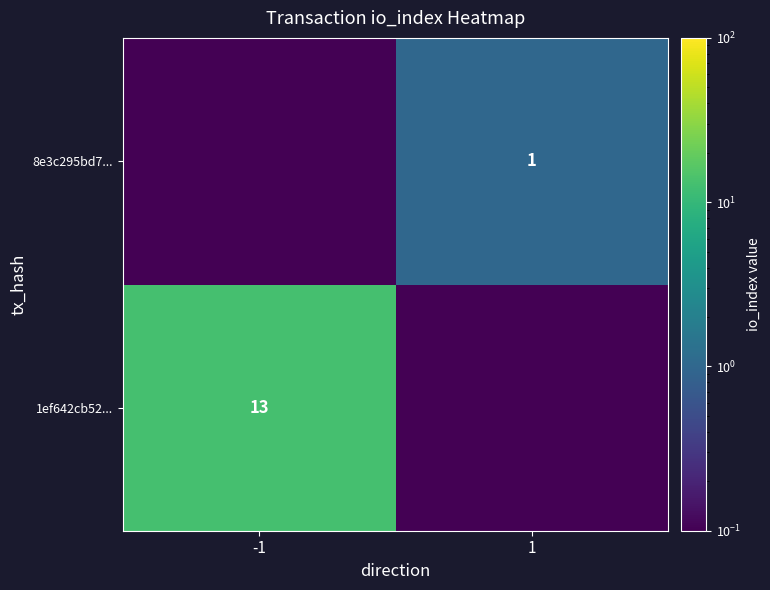

Is the value of 8e3c295bd7... at 1 greater than the value of 1ef642cb52... at -1?

No